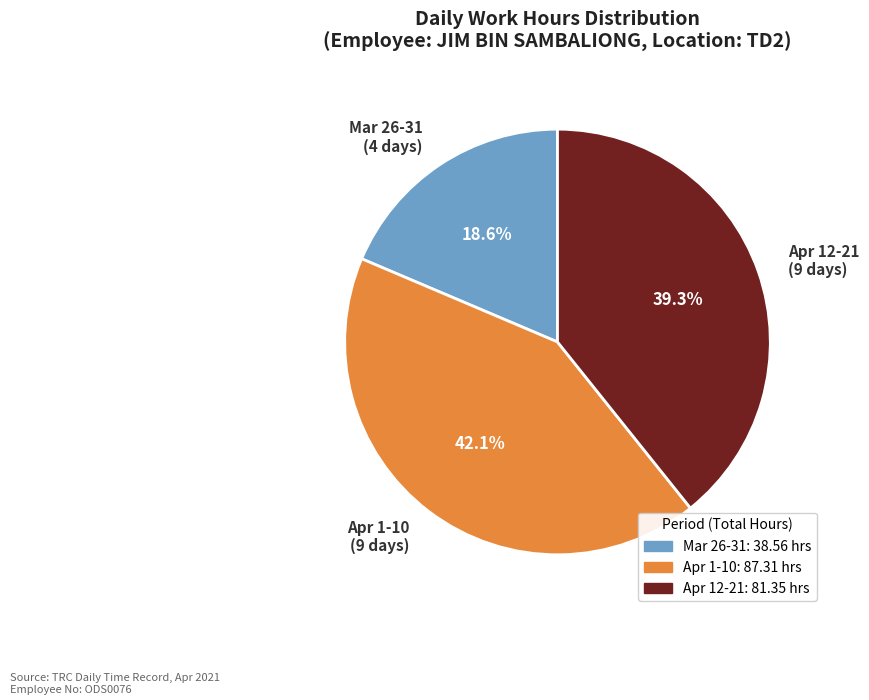

Combined, what portion of the pie is Mar 26-31 (4 days) and Apr 1-10 (9 days)?

60.7%